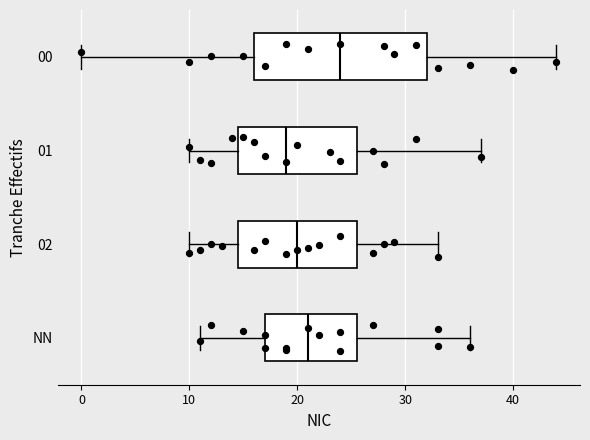

Reading bottom to top, read every box against the x-axis: the position of its median line, the range the box covers, and the ends of its whiskers. The values are not printed on the chart, so give them approximately, as read against the axis.

NN: median 21, box 17 to 26, whiskers 11 to 36
02: median 20, box 15 to 26, whiskers 10 to 33
01: median 19, box 15 to 26, whiskers 10 to 37
00: median 24, box 16 to 32, whiskers 0 to 44